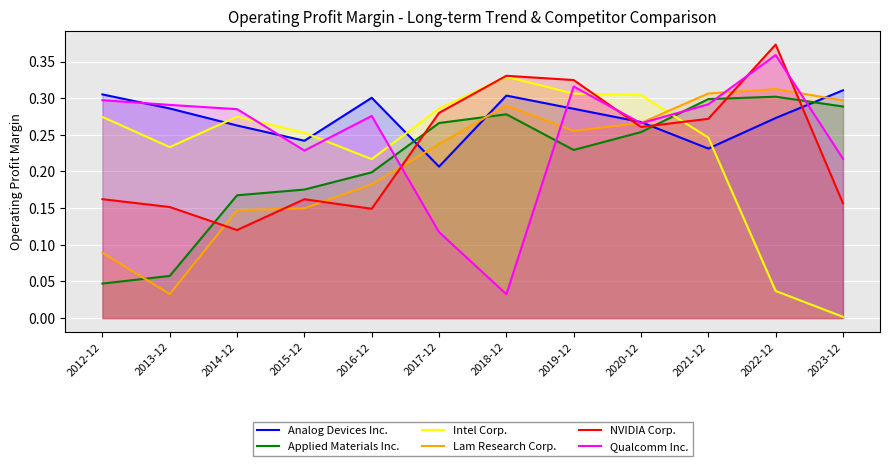

Reading right to left, list all the values displayed in this chart.

Analog Devices Inc.: 0.3	0.3	0.2	0.3	0.3	0.3	0.2	0.3	0.2	0.3	0.3	0.3
Applied Materials Inc.: 0.3	0.3	0.3	0.3	0.2	0.3	0.3	0.2	0.2	0.2	0.1	0.0
Intel Corp.: 0.0	0.0	0.2	0.3	0.3	0.3	0.3	0.2	0.3	0.3	0.2	0.3
Lam Research Corp.: 0.3	0.3	0.3	0.3	0.3	0.3	0.2	0.2	0.1	0.1	0.0	0.1
NVIDIA Corp.: 0.2	0.4	0.3	0.3	0.3	0.3	0.3	0.1	0.2	0.1	0.2	0.2
Qualcomm Inc.: 0.2	0.4	0.3	0.3	0.3	0.0	0.1	0.3	0.2	0.3	0.3	0.3